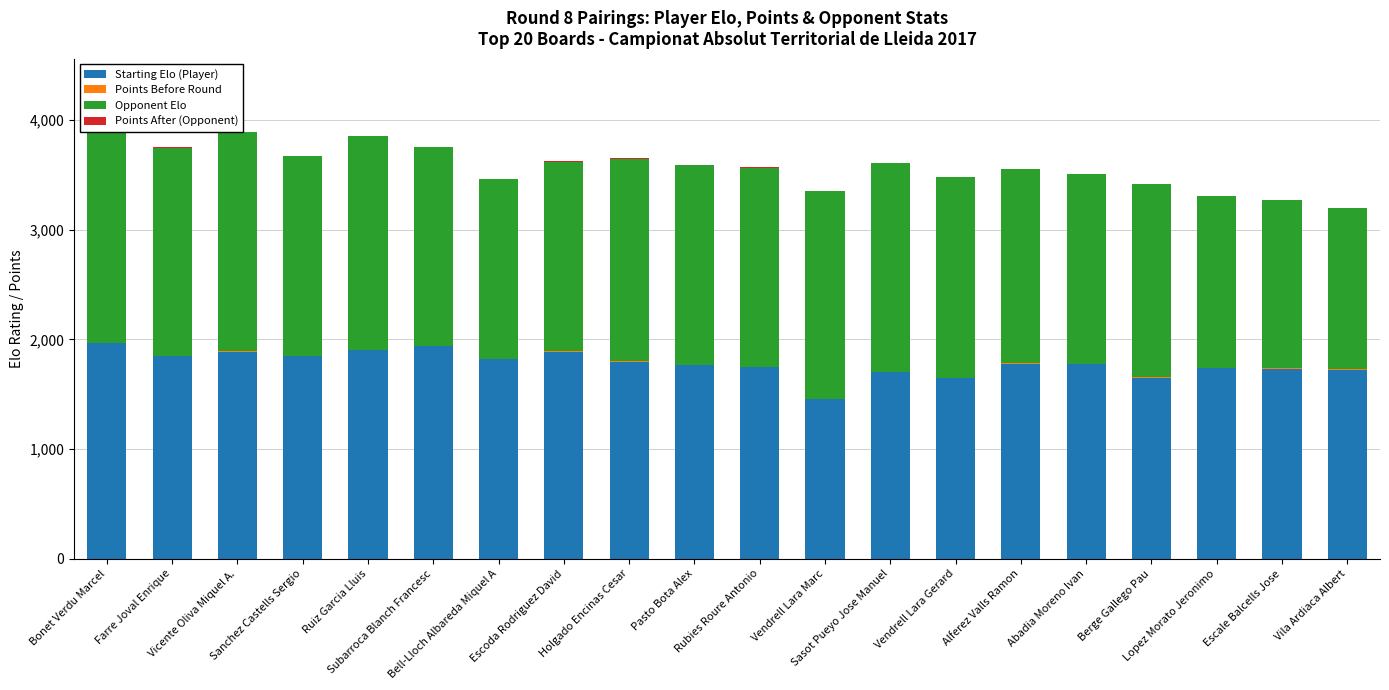

What is the sum of all Opponent Elo values?

35760